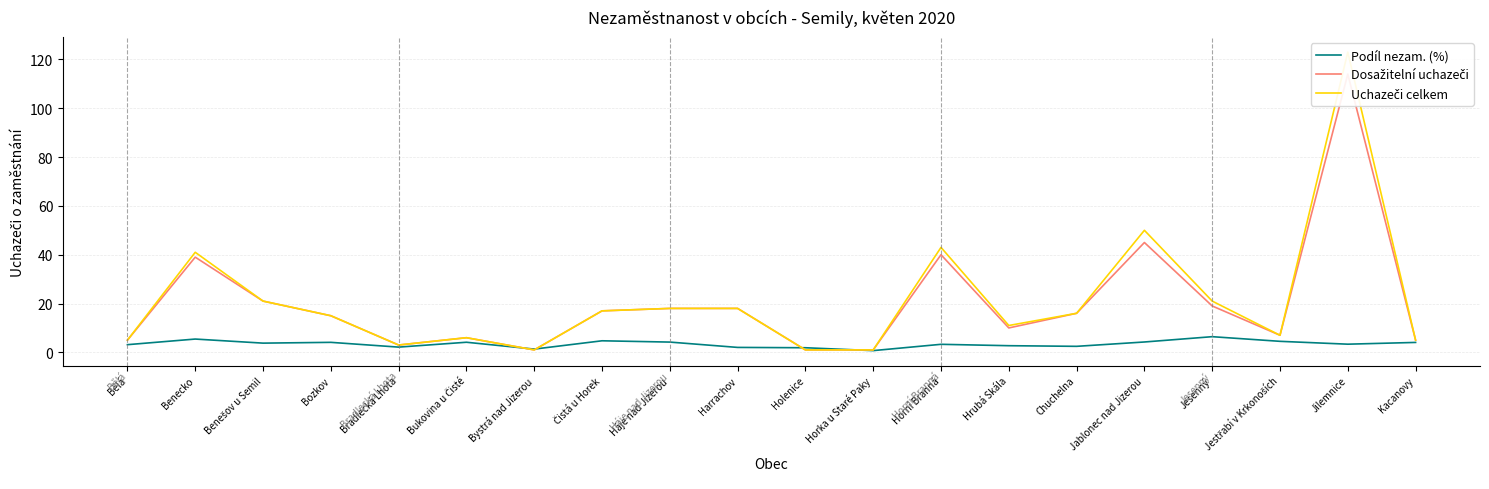

Where do Dosažitelní uchazeči and Podíl nezam. (%) first cross each other?

Bukovina u Čisté and Bystrá nad Jizerou